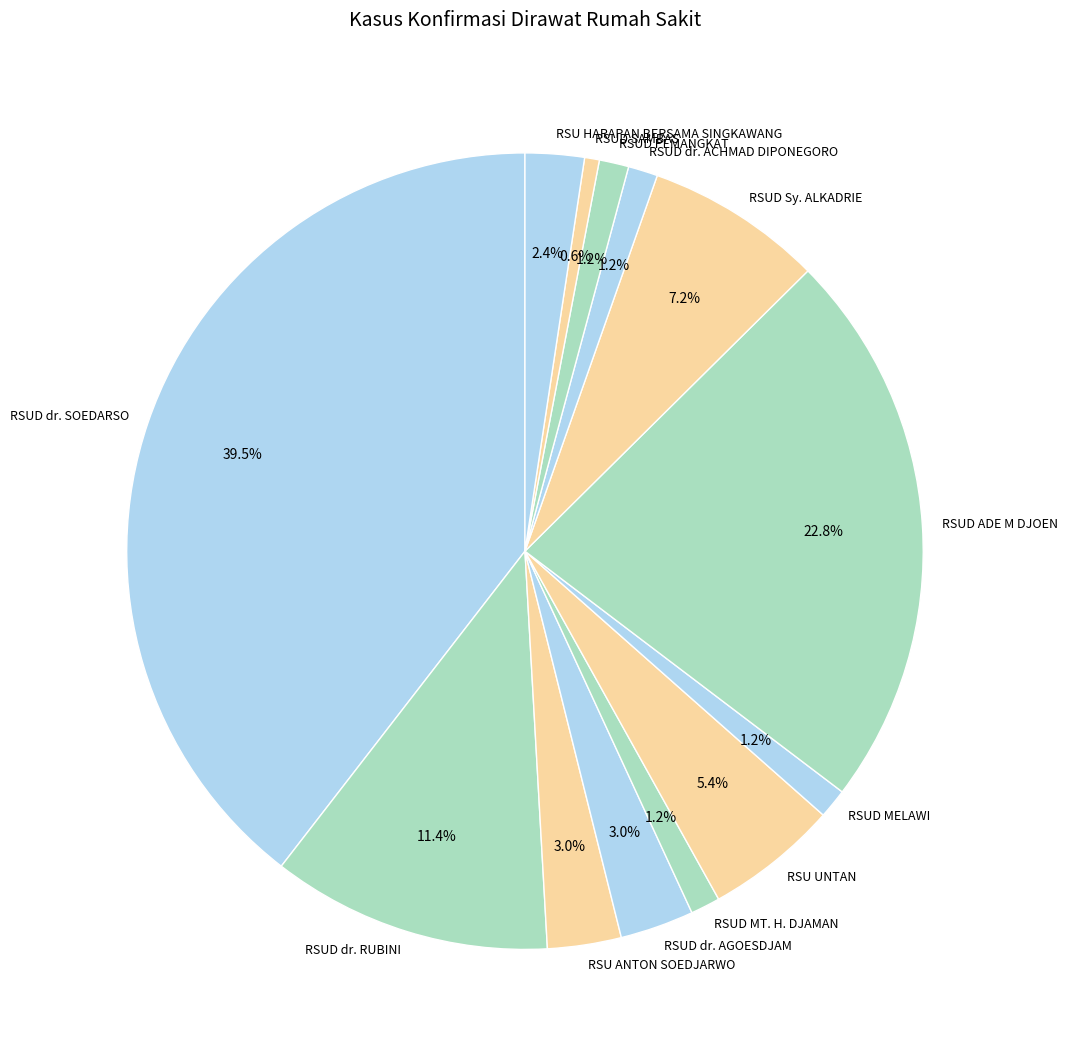

Is there any slice that represents more than half of the pie?

No